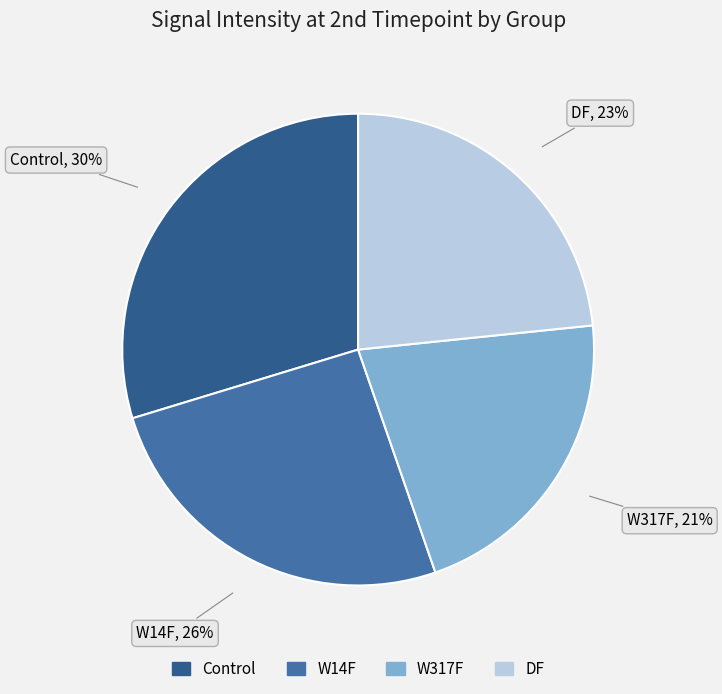

Is it true that W317F is 14% of the pie?

False